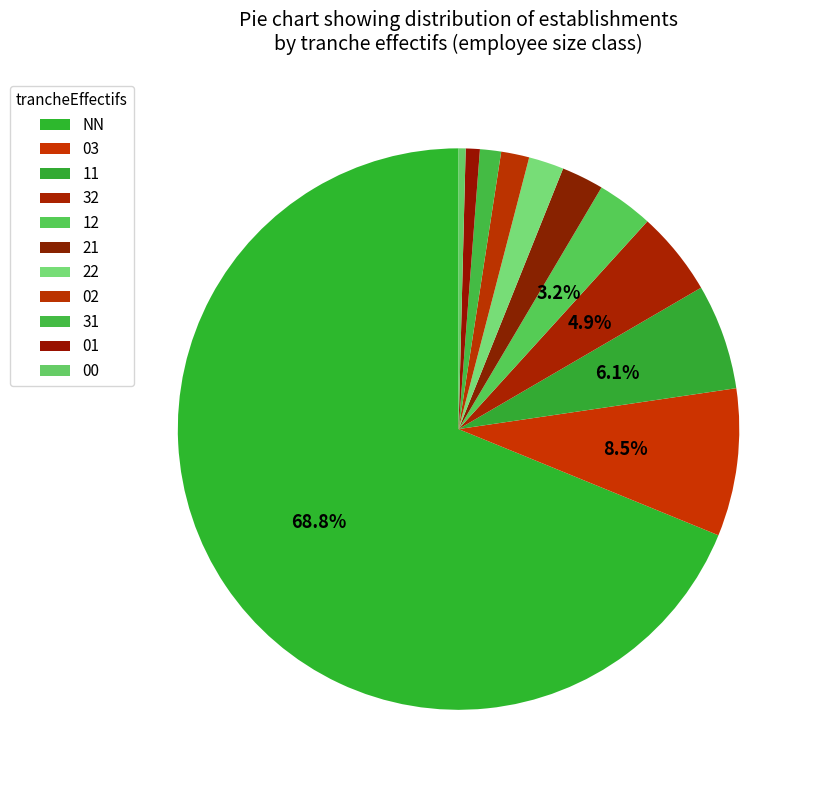

What is the majority slice?

NN